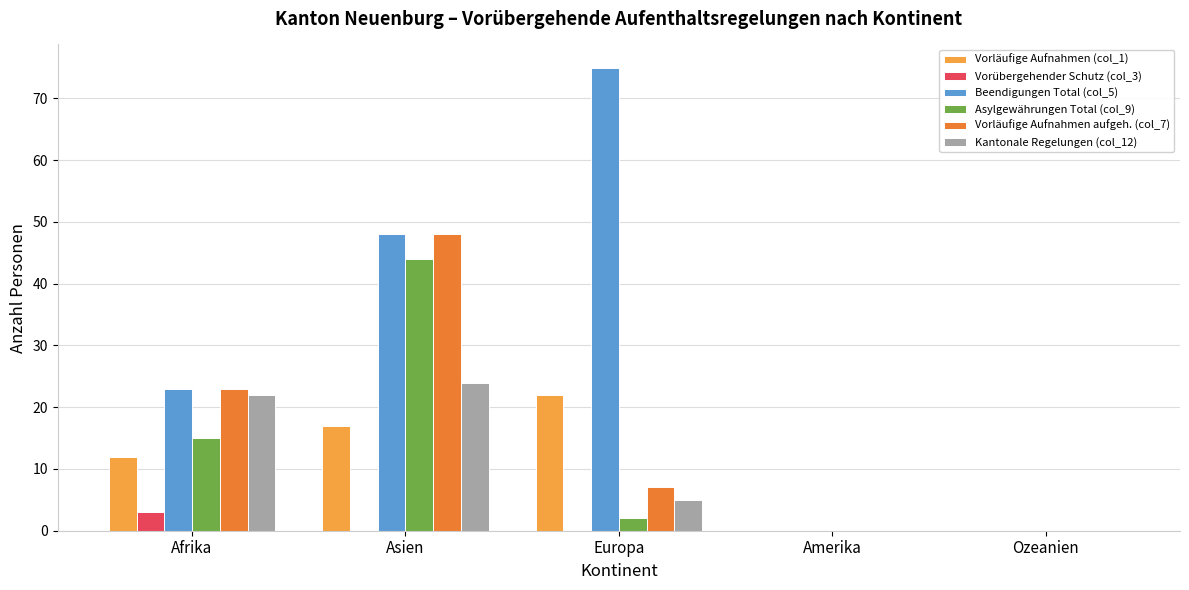

How many series are shown in this chart?

6